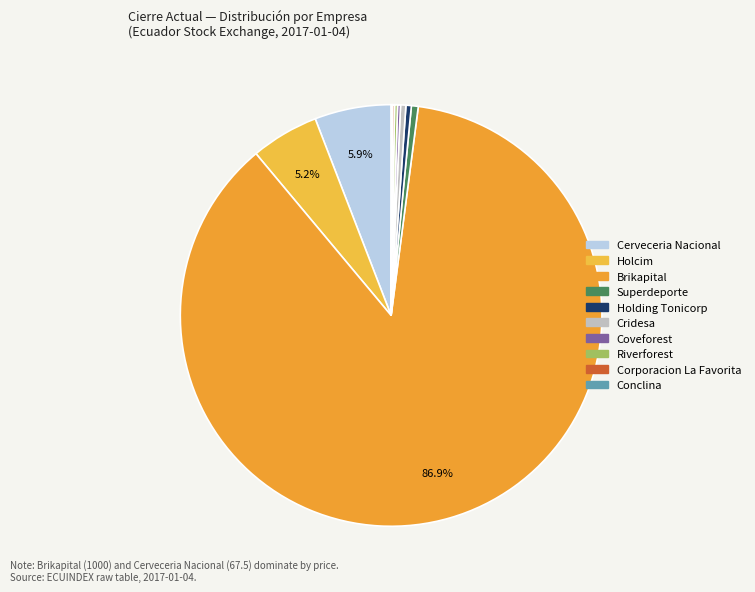

What is the ratio of the value at Coveforest to the value at Corporacion La Favorita?

1.4